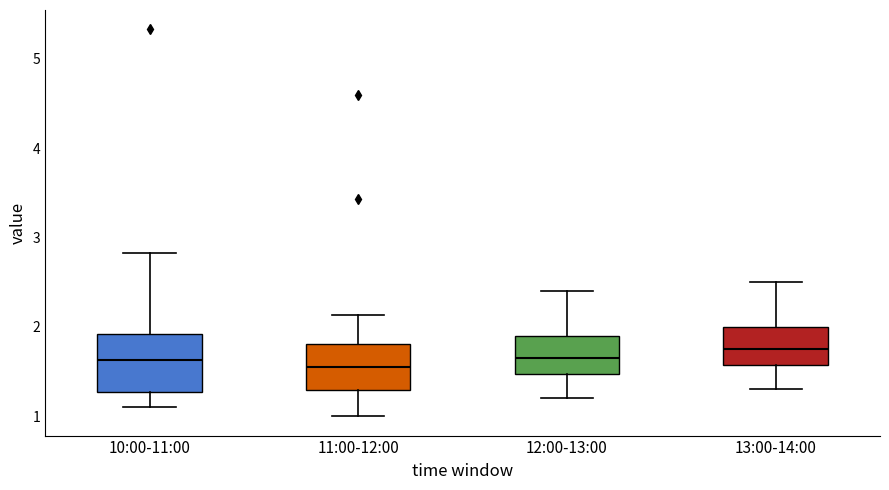

Which box's median line is the highest?

13:00-14:00